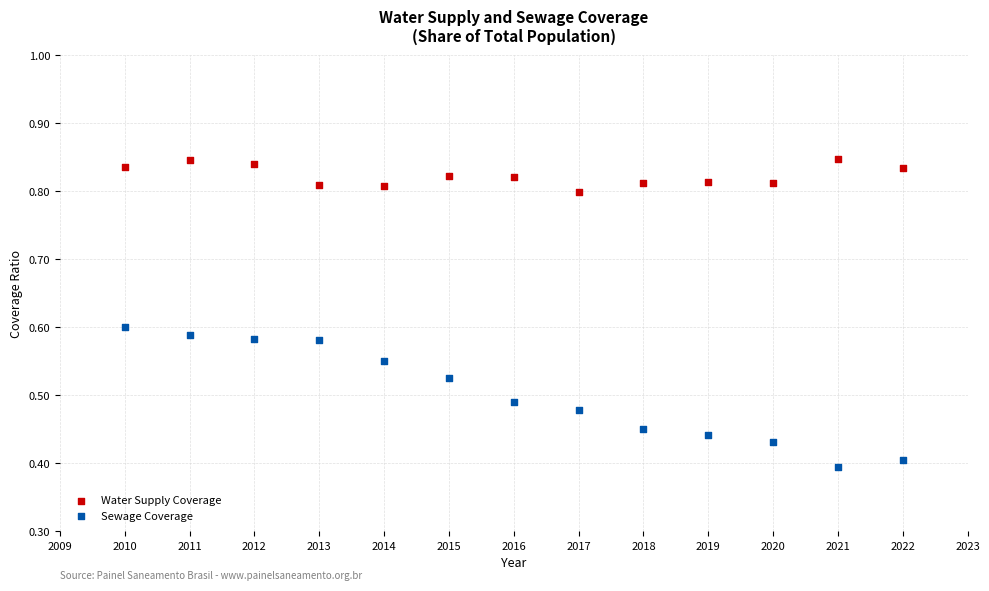

Across all data points, what is the range of X values (max minus min)?

12.0